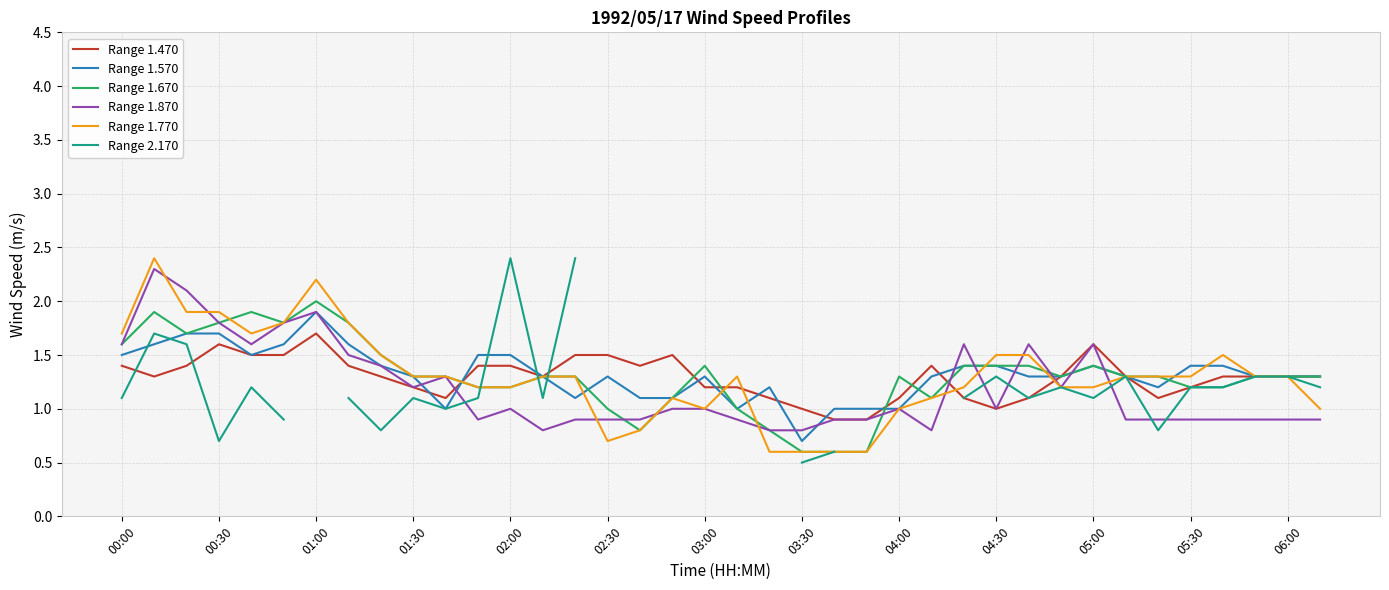

Rank the series by their maximum value, from highest to lowest.

Range 1.770, Range 2.170, Range 1.870, Range 1.670, Range 1.570, Range 1.470